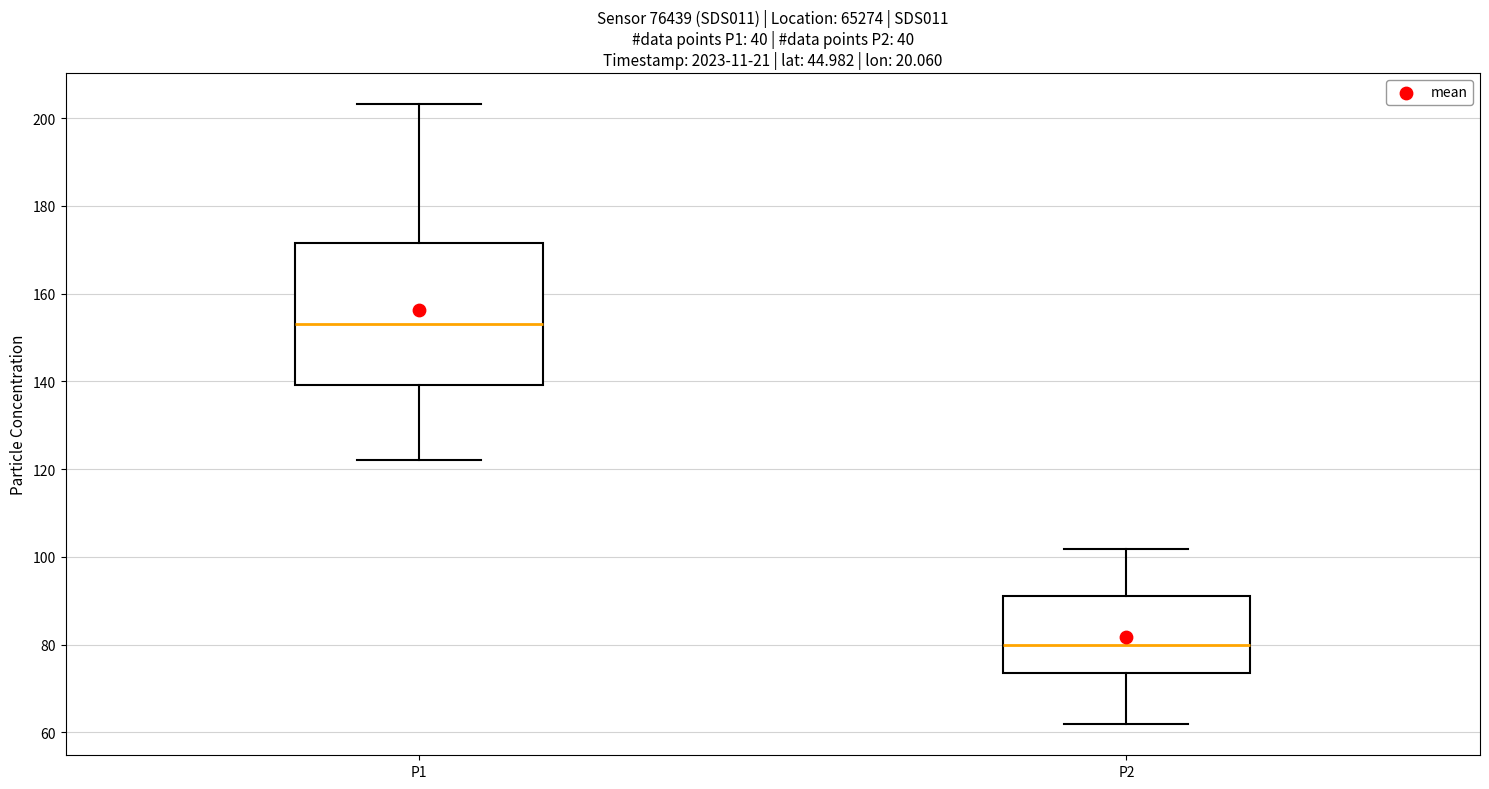

Which box has the lowest median line?

P2